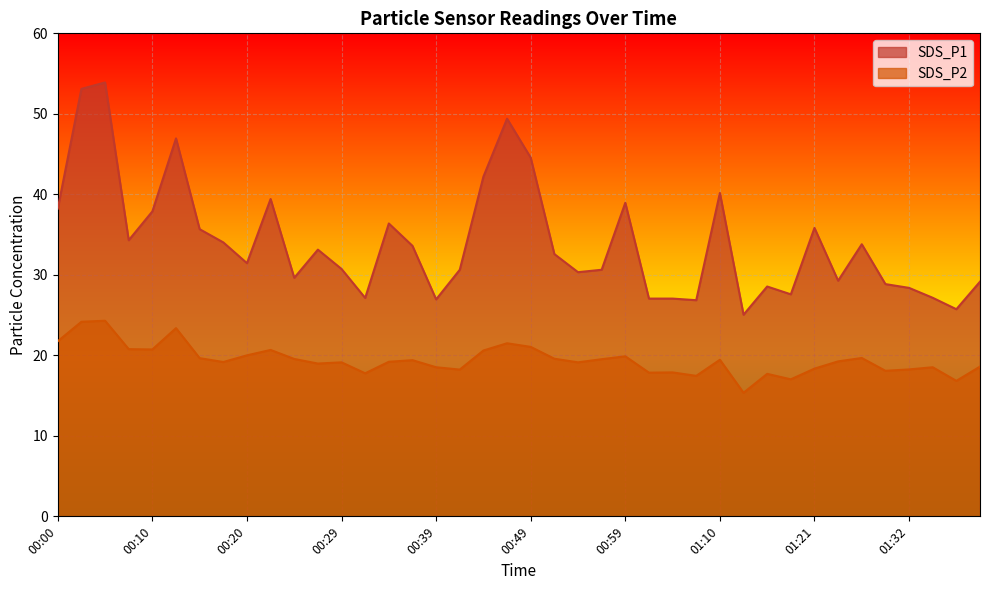

What is the approximate value of SDS_P2 at 01:32?

18.2